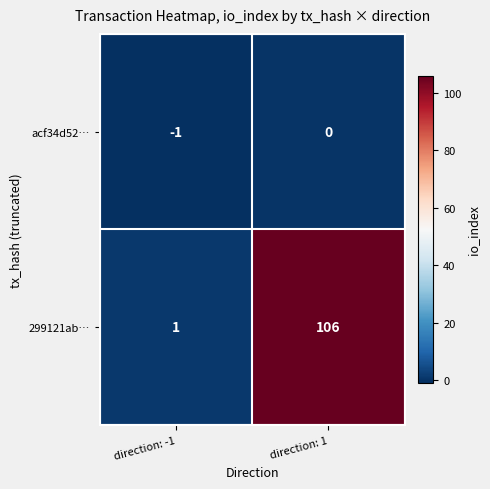

Rank the series by their average value, from highest to lowest.

299121ab…, acf34d52…